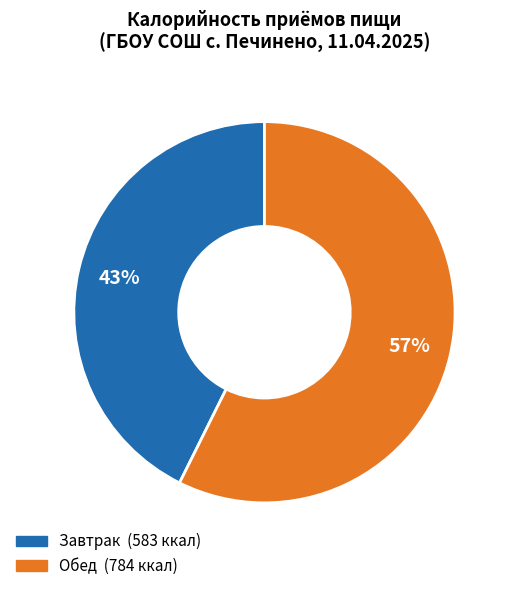

Combined, do Обед and Завтрак account for over 50%?

Yes